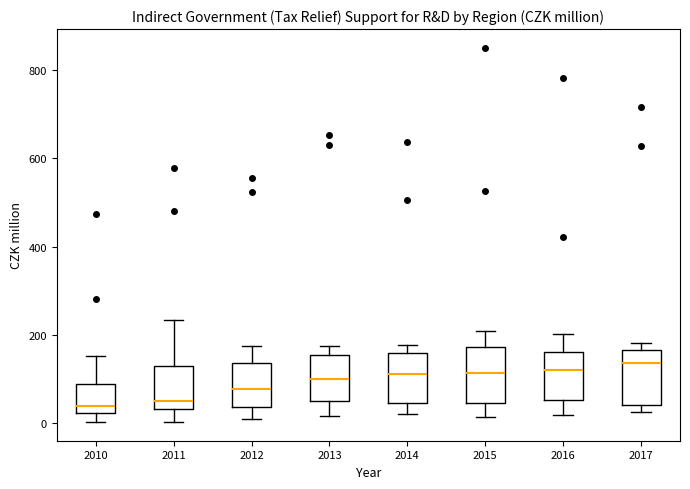

Where does the median line of the box at x = 2012 sit on the y-axis? The values are not printed on the chart, so give them approximately, as read against the axis.

80